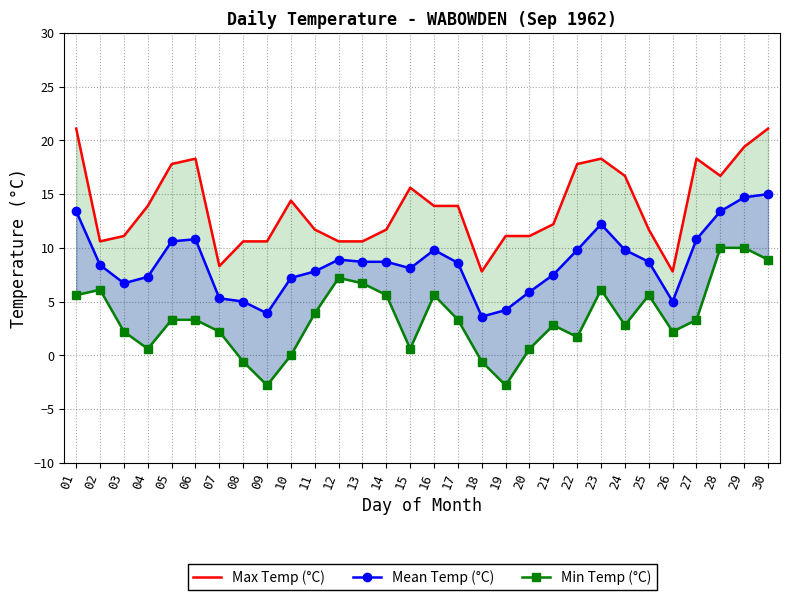

How many values in the Max Temp (°C) series exceed 13?

15